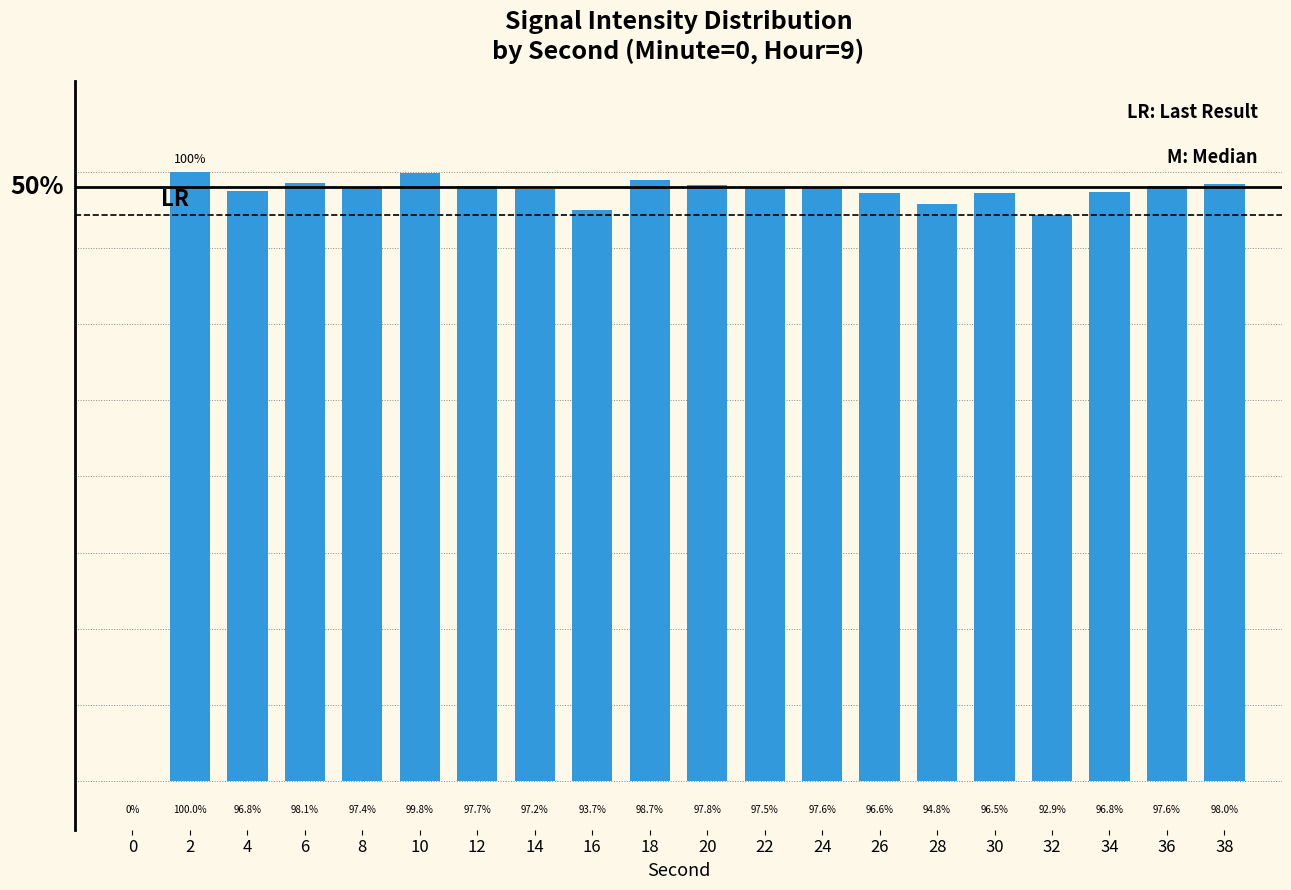

Reading left to right, transcribe all the data shown in this chart.

0=0.0	2=100.0	4=96.8	6=98.1	8=97.4	10=99.8	12=97.7	14=97.2	16=93.7	18=98.7	20=97.8	22=97.5	24=97.6	26=96.6	28=94.8	30=96.5	32=92.9	34=96.8	36=97.6	38=98.0